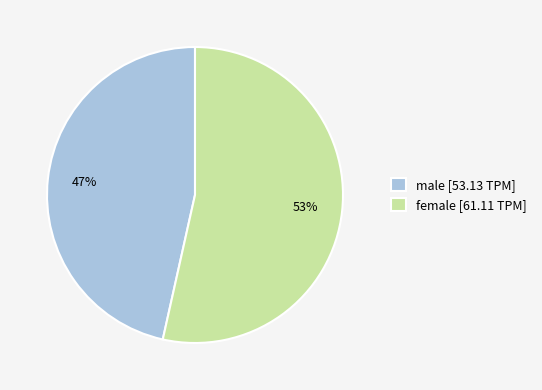

To the nearest percent, what is the combined percentage of female [61.11 TPM] and male [53.13 TPM]?

100%